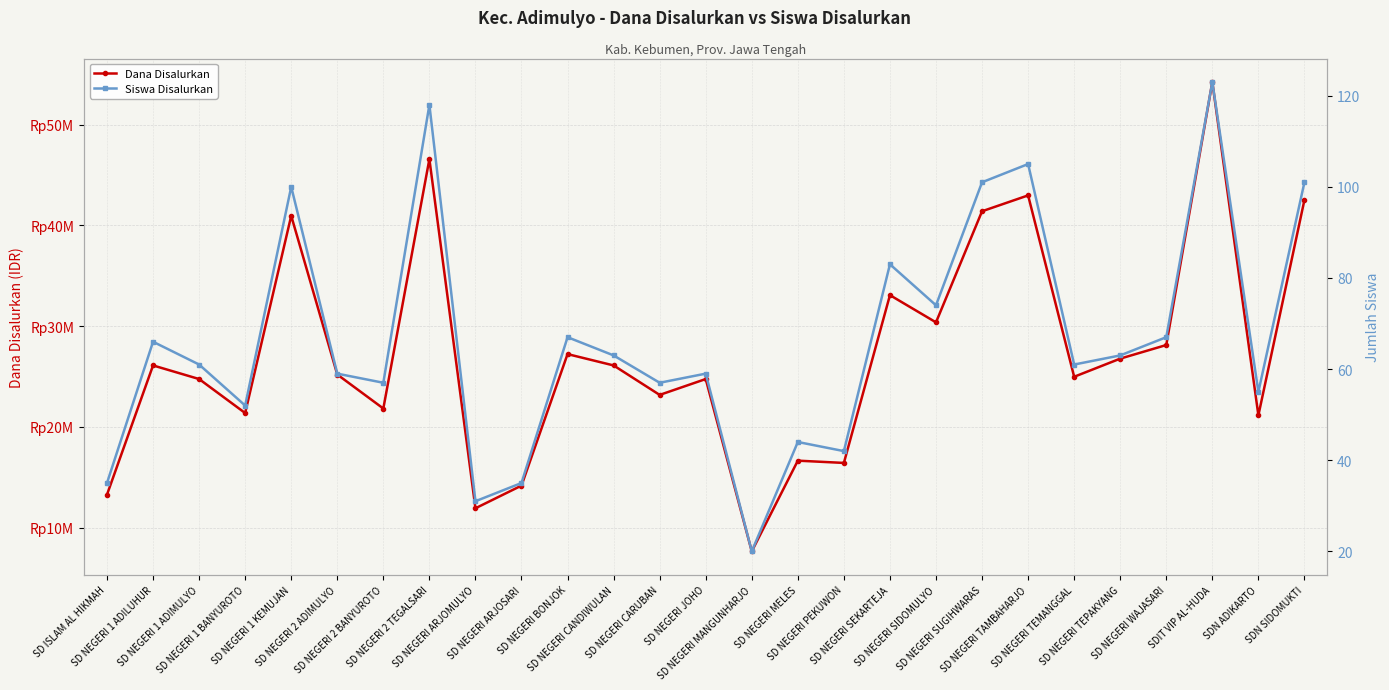

At which category is the sum across all series the highest?

SDIT VIP AL-HUDA